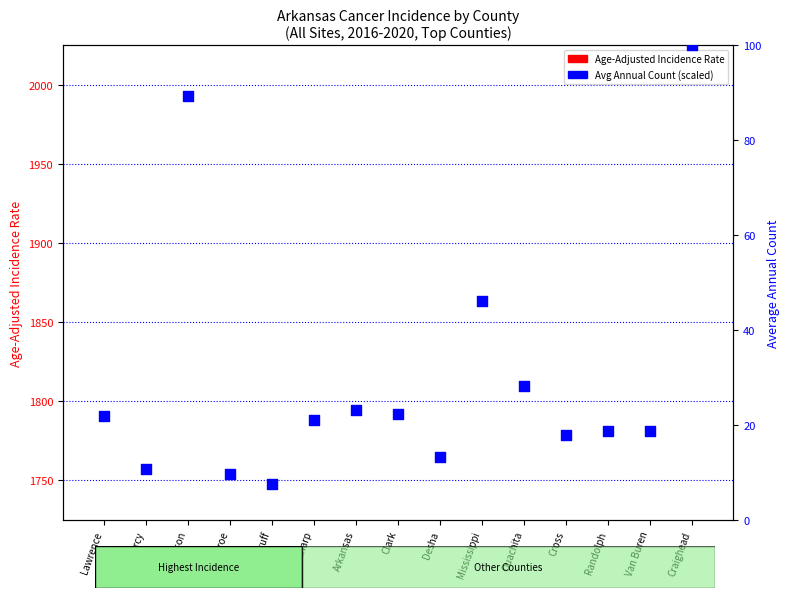

Which series reaches the maximum Y coordinate?

Age-Adjusted Rate